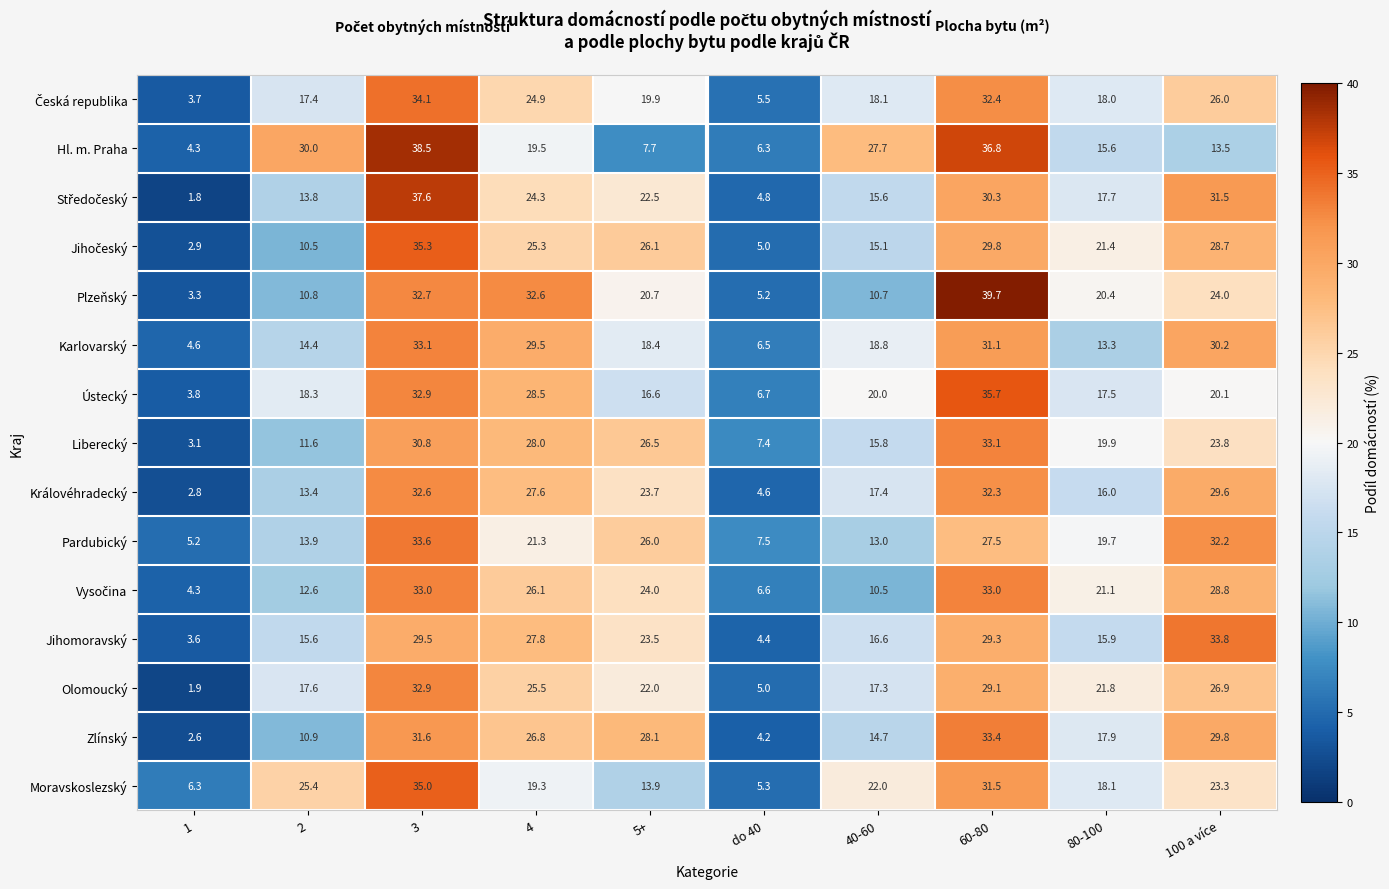

Count the number of categories in the chart.

10